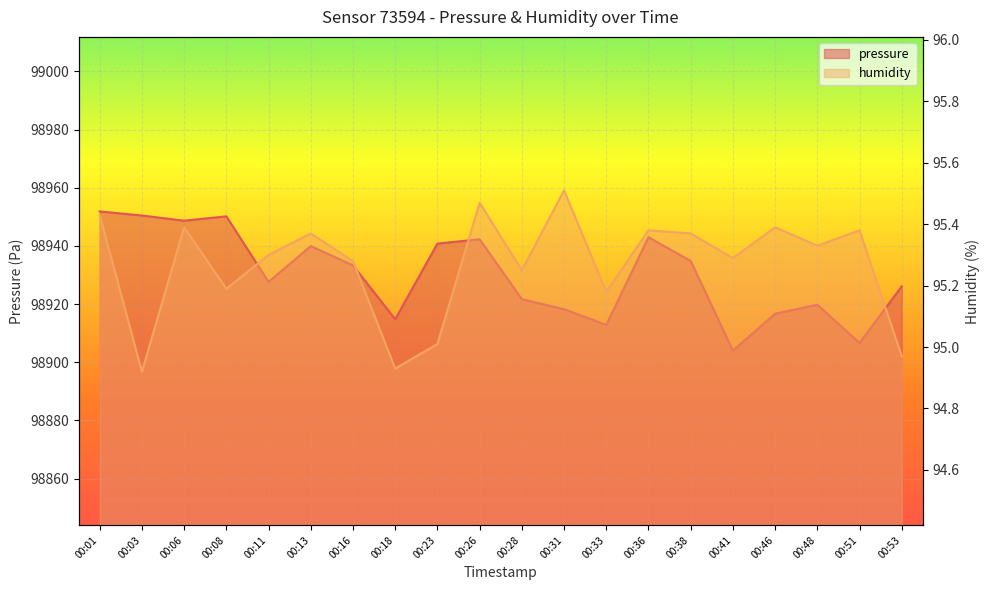

What is the sum of all pressure values?

1978603.6